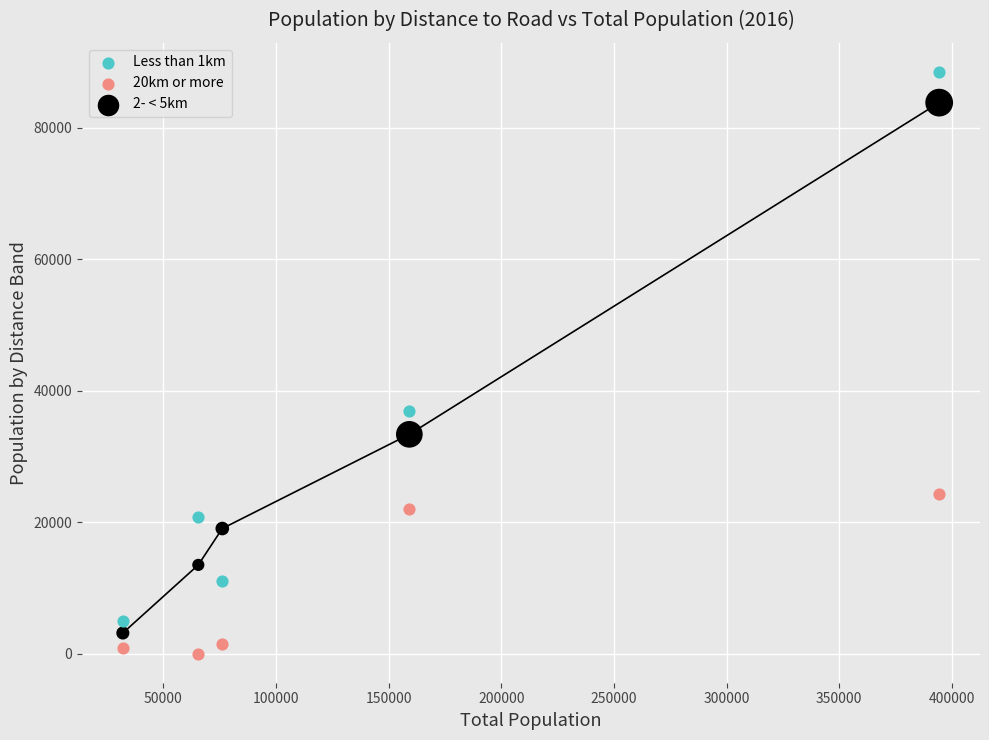

Which series contains the highest Y value?

Less than 1km